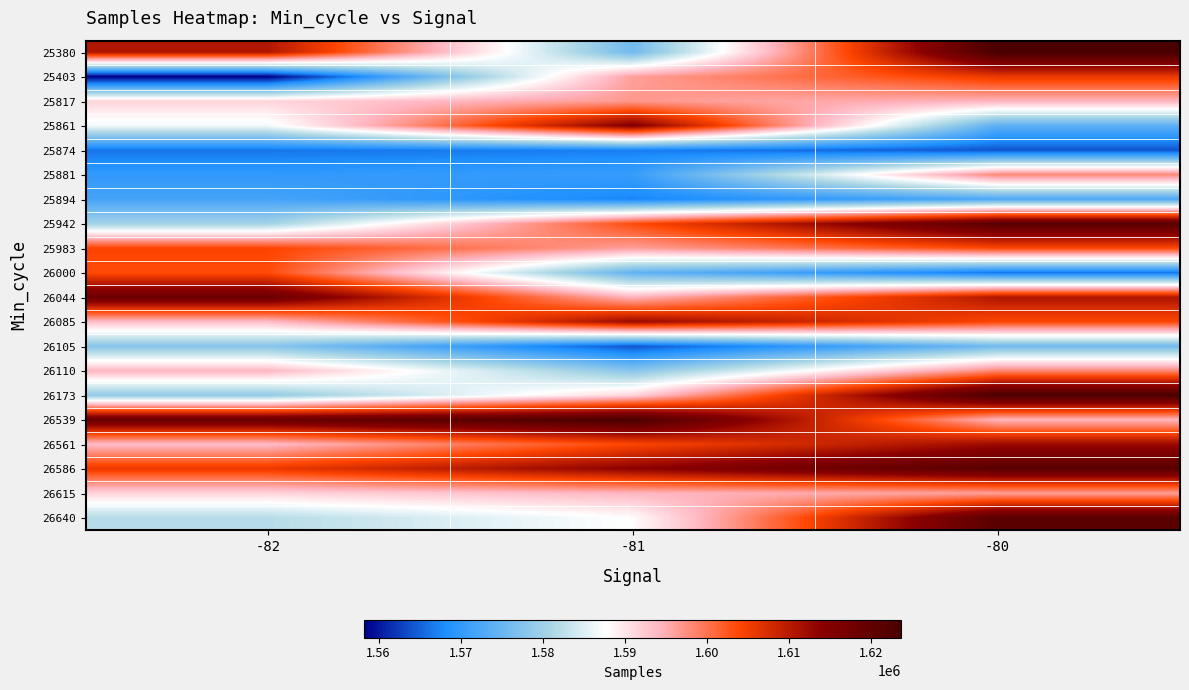

Reading left to right, transcribe all the data shown in this chart.

25380: -82=1610567	-81=1575775	-80=1623669
25403: -82=1558250	-81=1596217	-80=1605666
25817: -82=1591505	-81=1596748	-80=1594237
25861: -82=1586710	-81=1614897	-80=1573808
25874: -82=1566324	-81=1566966	-80=1564067
25881: -82=1569859	-81=1570494	-80=1598223
25894: -82=1571728	-81=1567345	-80=1572442
25942: -82=1580316	-81=1603488	-80=1621367
25983: -82=1604154	-81=1596217	-80=1603977
26000: -82=1603488	-81=1574404	-80=1566324
26044: -82=1618519	-81=1594237	-80=1610567
26085: -82=1593555	-81=1612352	-80=1603977
26105: -82=1577871	-81=1564067	-80=1575775
26110: -82=1594153	-81=1577871	-80=1598223
26173: -82=1578700	-81=1591505	-80=1623669
26539: -82=1618859	-81=1623669	-80=1594237
26561: -82=1593555	-81=1603977	-80=1612352
26586: -82=1605666	-81=1613750	-80=1621367
26615: -82=1591505	-81=1594153	-80=1596217
26640: -82=1581914	-81=1587884	-80=1621367